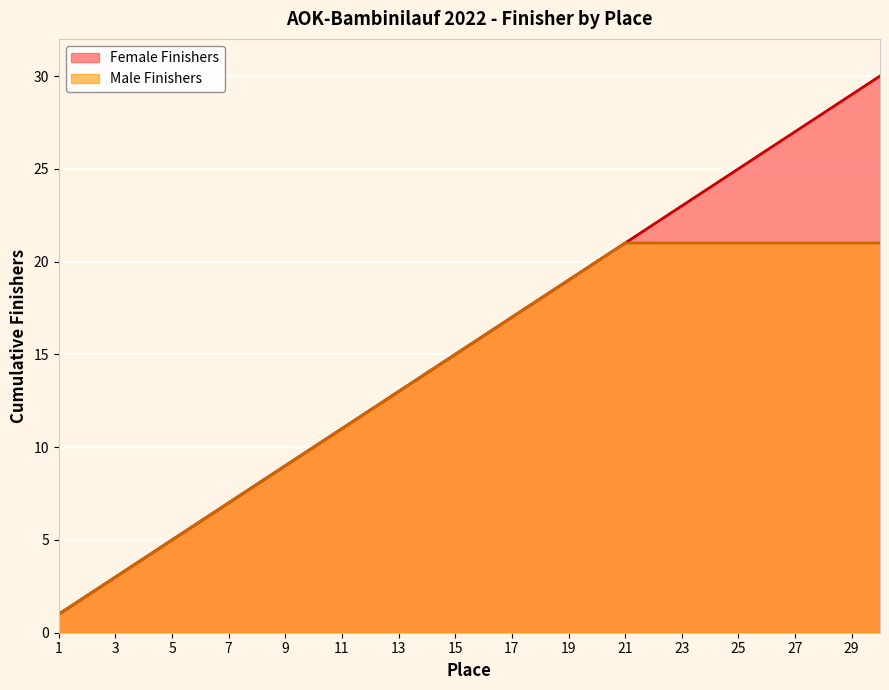

What is the minimum value shown in the chart?

1